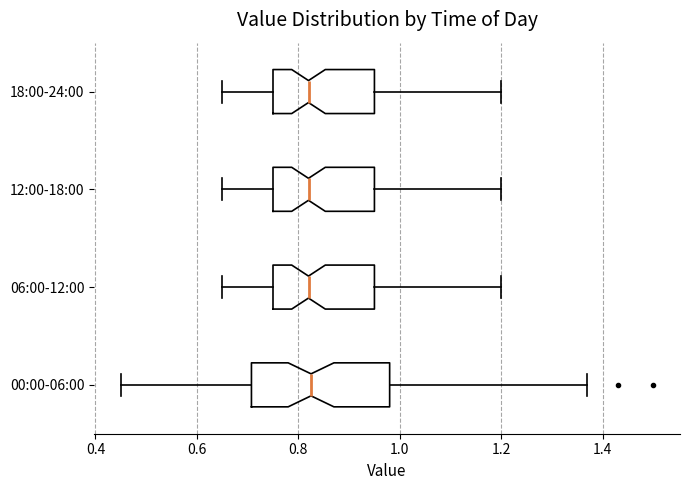

Where does the right whisker of the box for 18:00-24:00 end on the x-axis? The values are not printed on the chart, so give them approximately, as read against the axis.

1.20